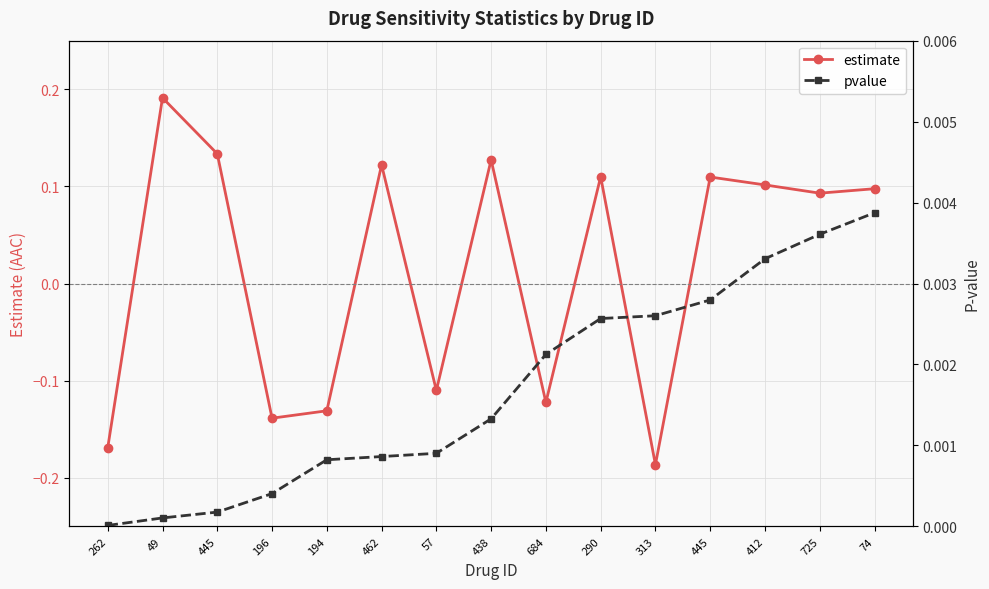

In estimate, how many points are higher than both neighbors (excluding endpoints)?

5